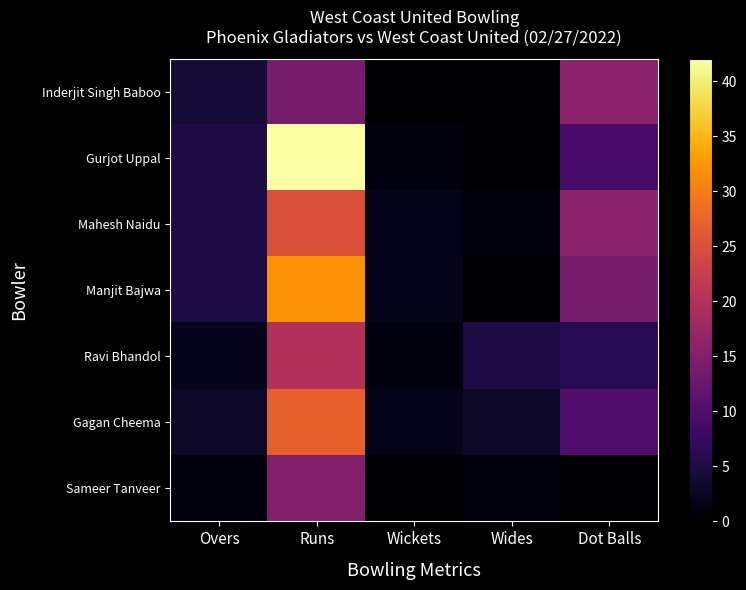

At which category does the chart reach its minimum across all series?

Wickets